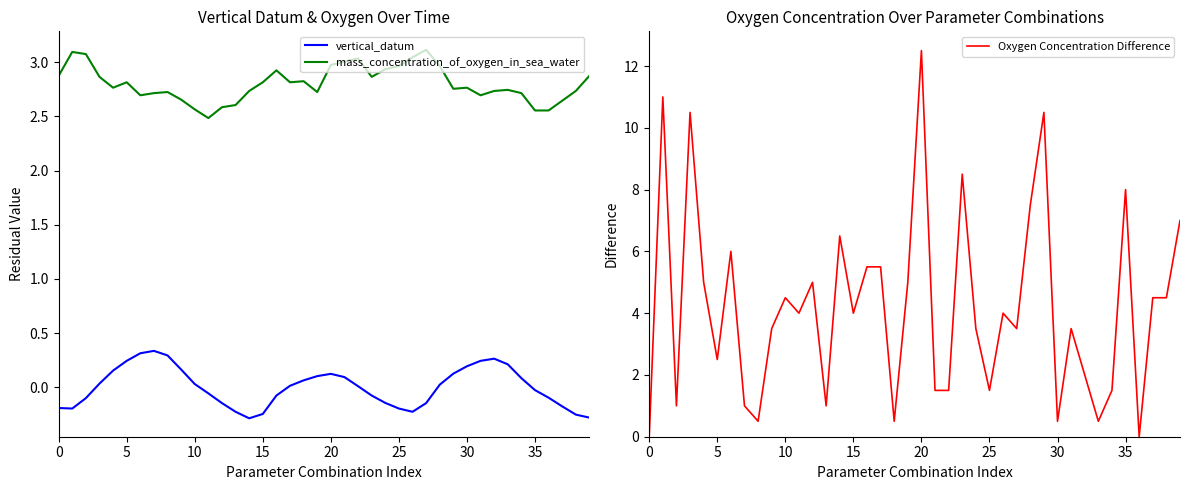

Read the Oxygen Concentration Difference value at 11.

4.0